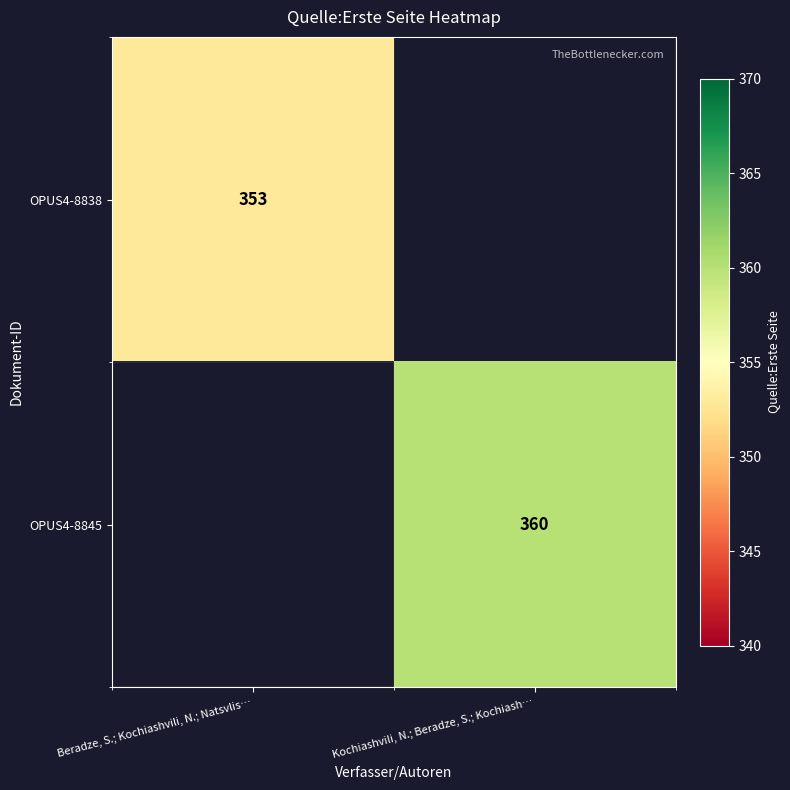

The OPUS4-8845 series shows 175 at Kochiashvili, N.; Beradze, S.; Kochiash…. True or false?

False